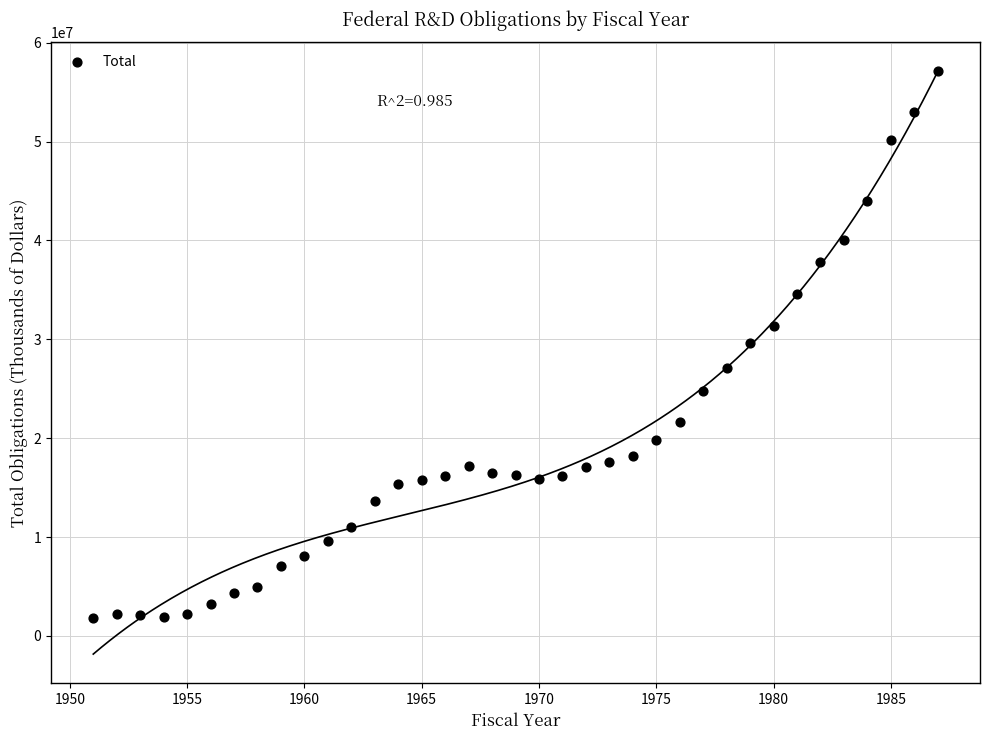

What is the range of X values (max minus min)?

36